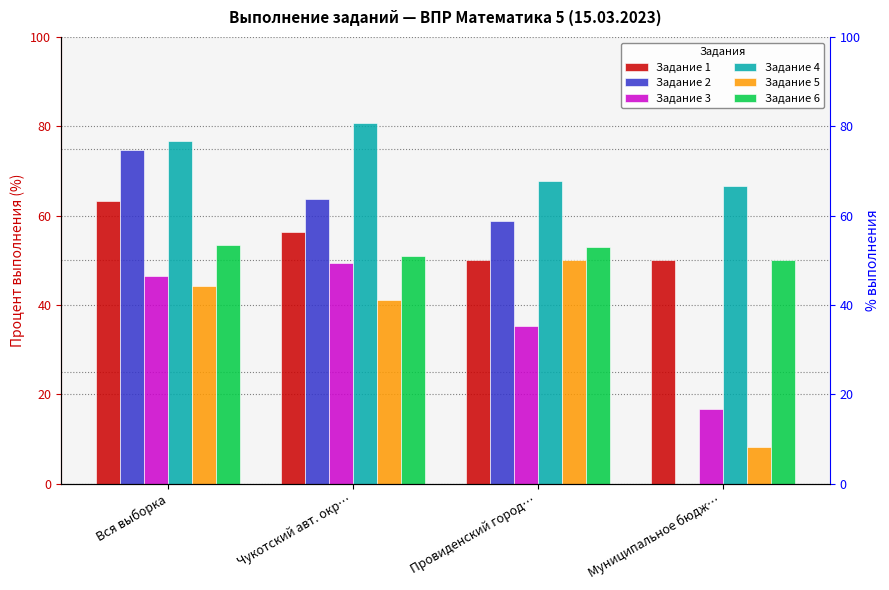

At Чукотский авт. окр…, list the series in order from largest to smallest.

Задание 4, Задание 2, Задание 1, Задание 6, Задание 3, Задание 5